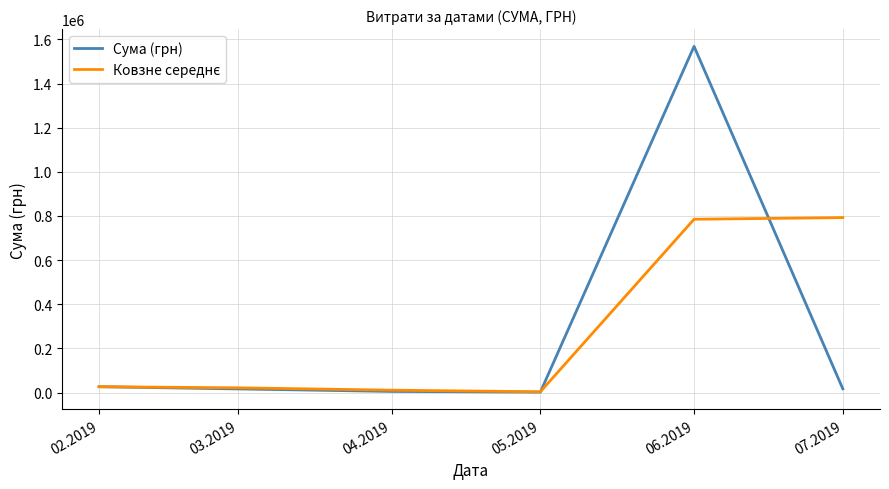

Which series has the largest range (max minus min)?

Сума (грн)